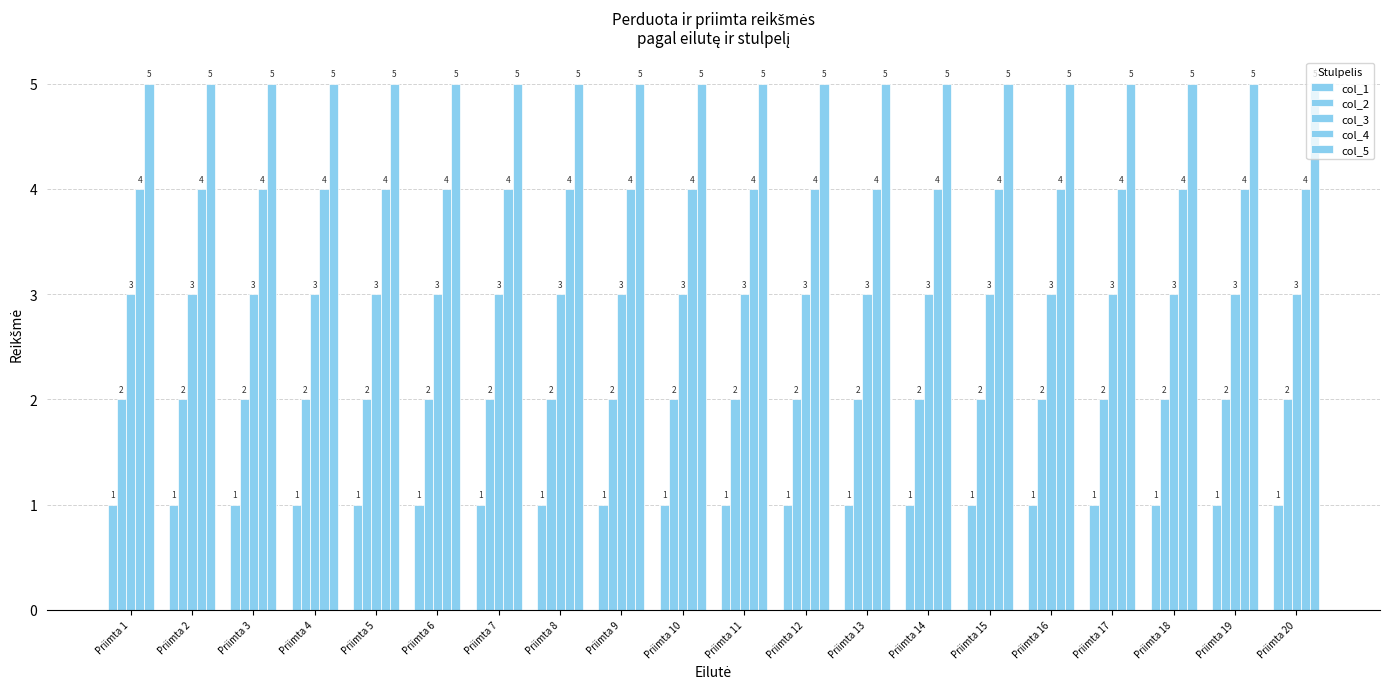

At how many categories does at least one series exceed 4?

20